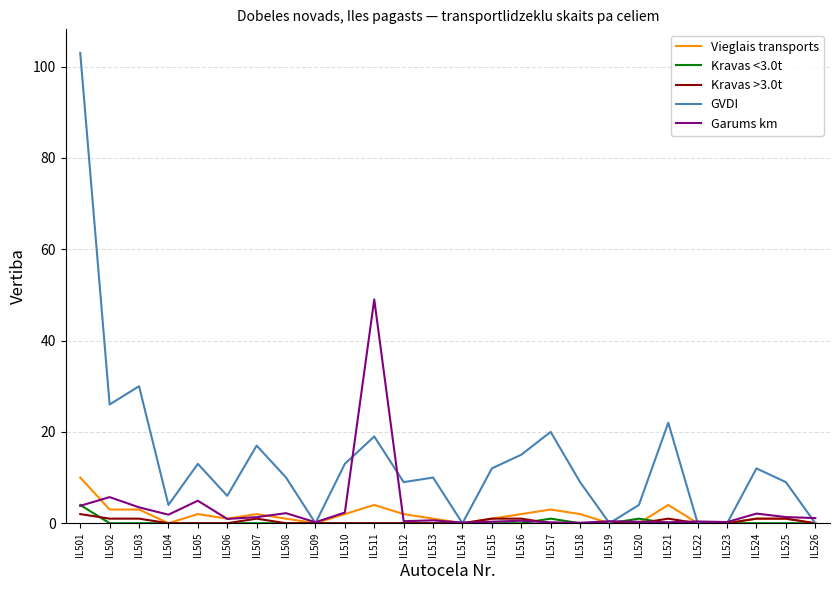

Which series has the widest spread of values?

GVDI